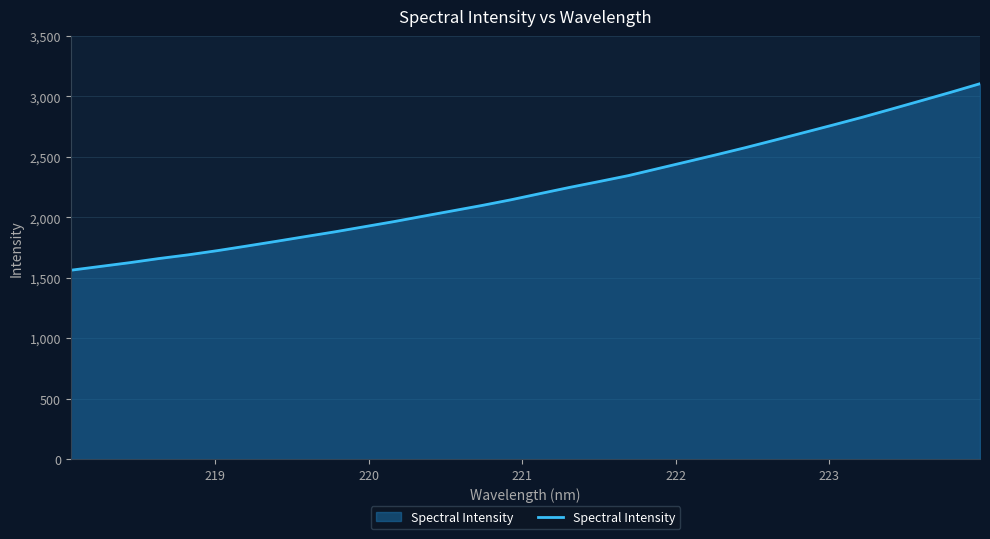

What is the difference between the maximum and minimum values?

1543.0